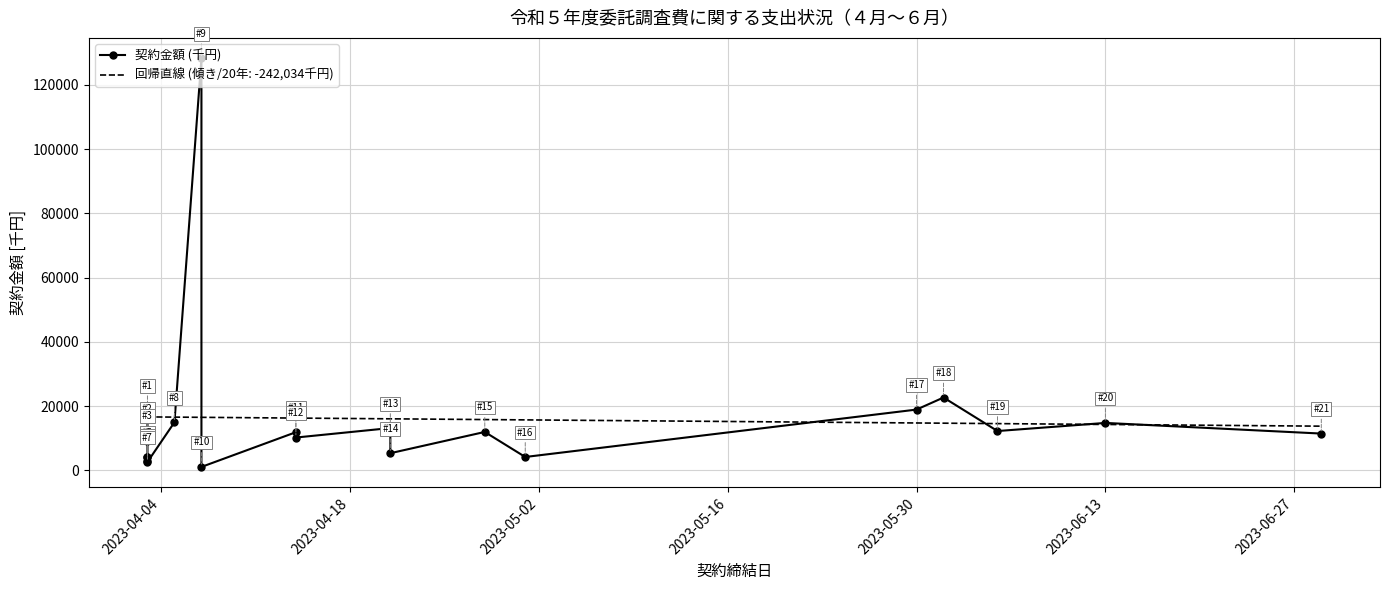

What is the sum of all values?

334859